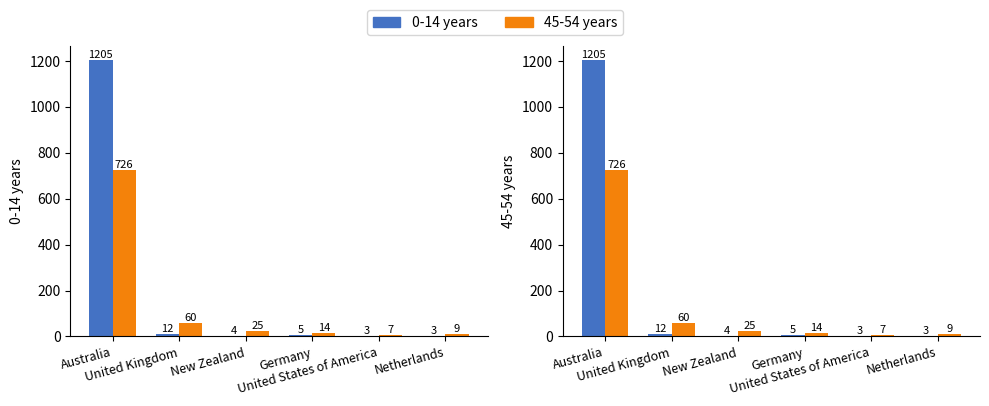

The value of 45-54 years at Germany is 8. True or false?

False